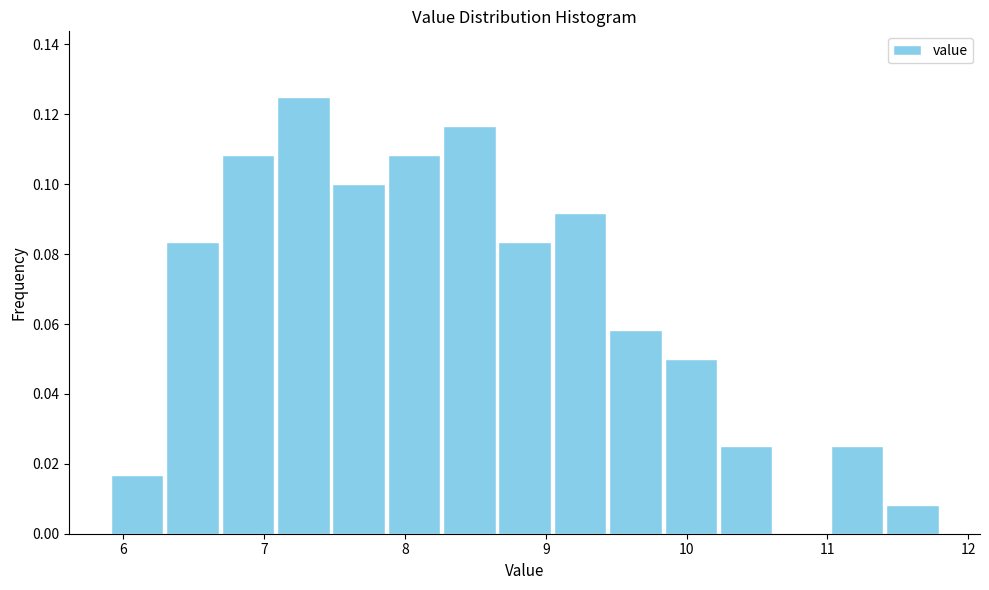

Read against the x-axis, roughly where is the centre of the tallest bar?

7.3